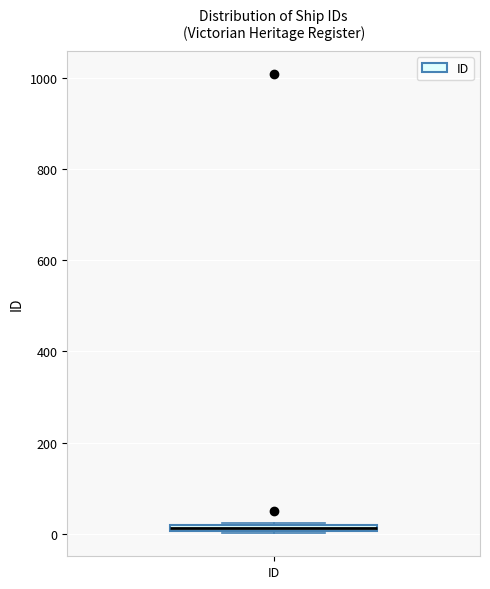

Where is the lower edge of the box for ID on the y-axis? The values are not printed on the chart, so give them approximately, as read against the axis.

0